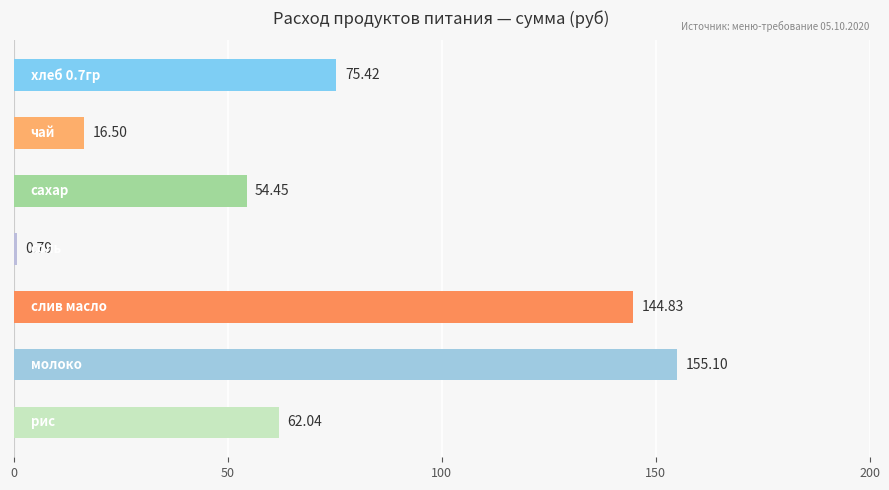

What is the average value?

72.7